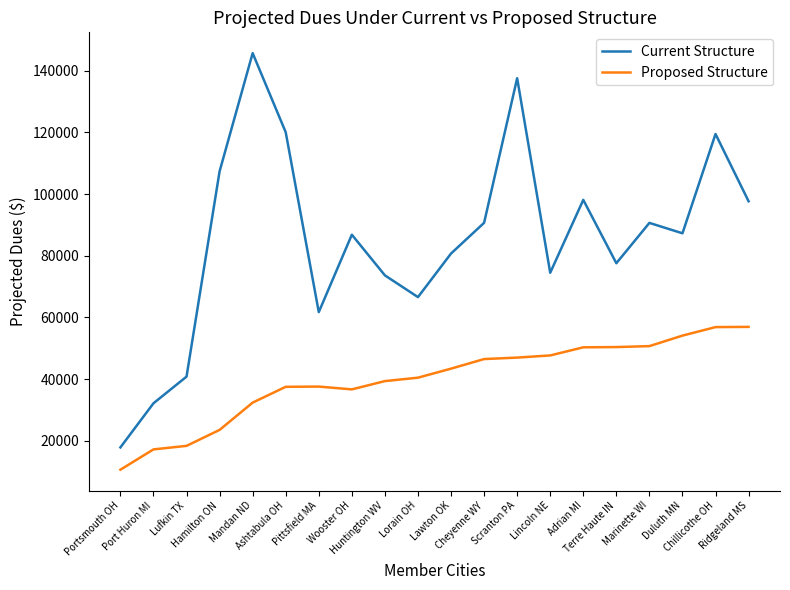

What is the difference between the Proposed Structure values at Pittsfield MA and Duluth MN?

16530.2